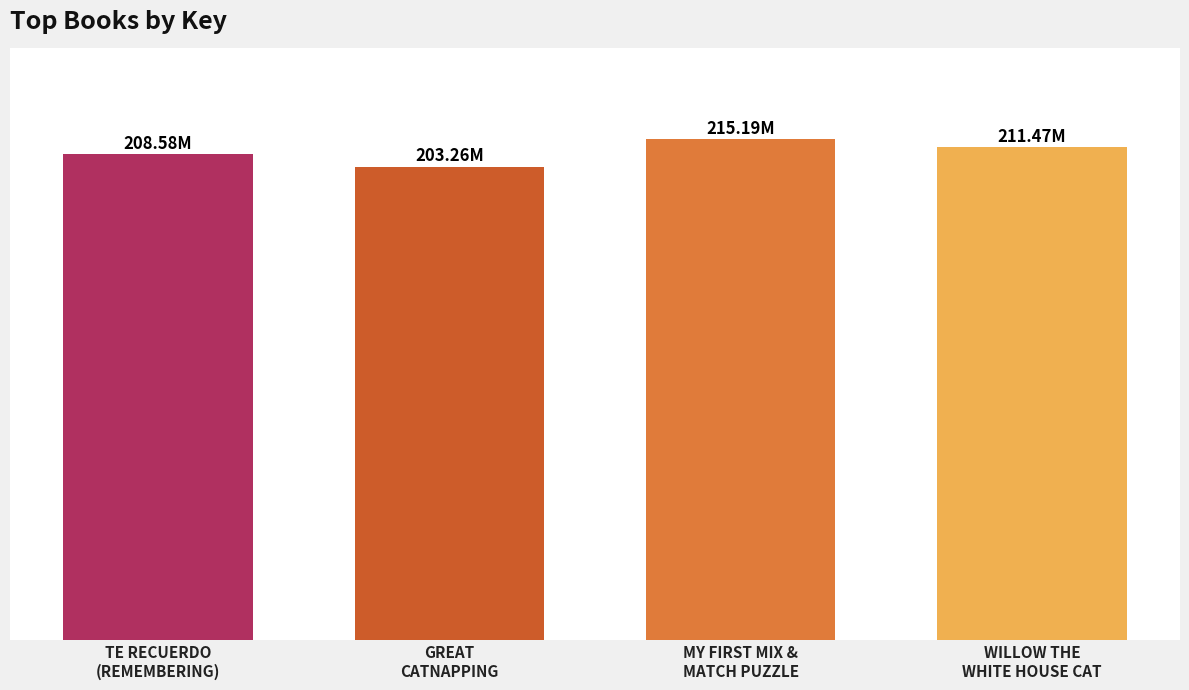

At which label is the value closest to 209225042?

TE RECUERDO
(REMEMBERING)